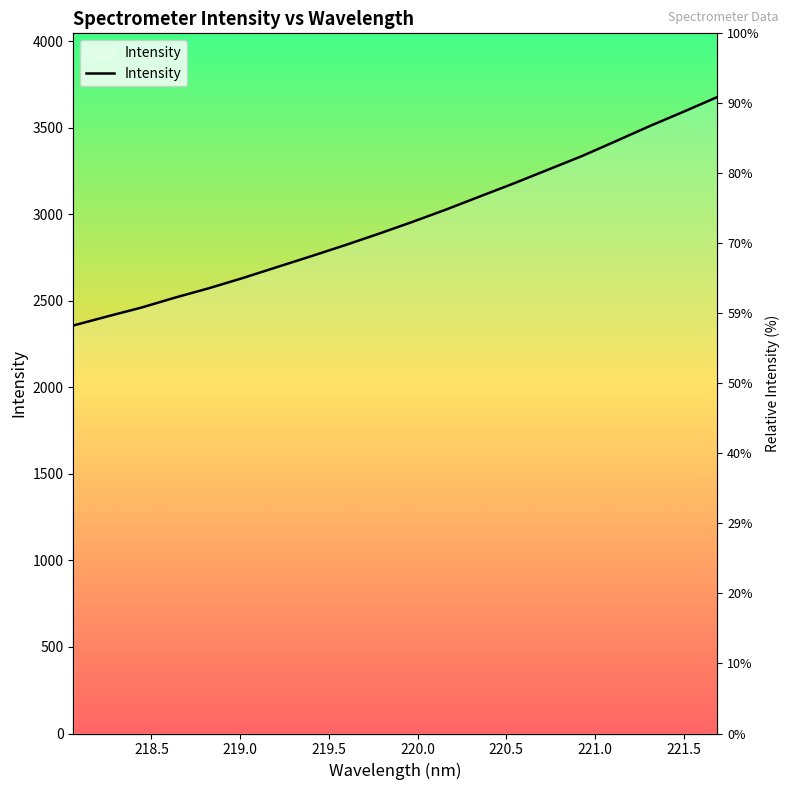

Is this an area chart (filled region under the line)?

No